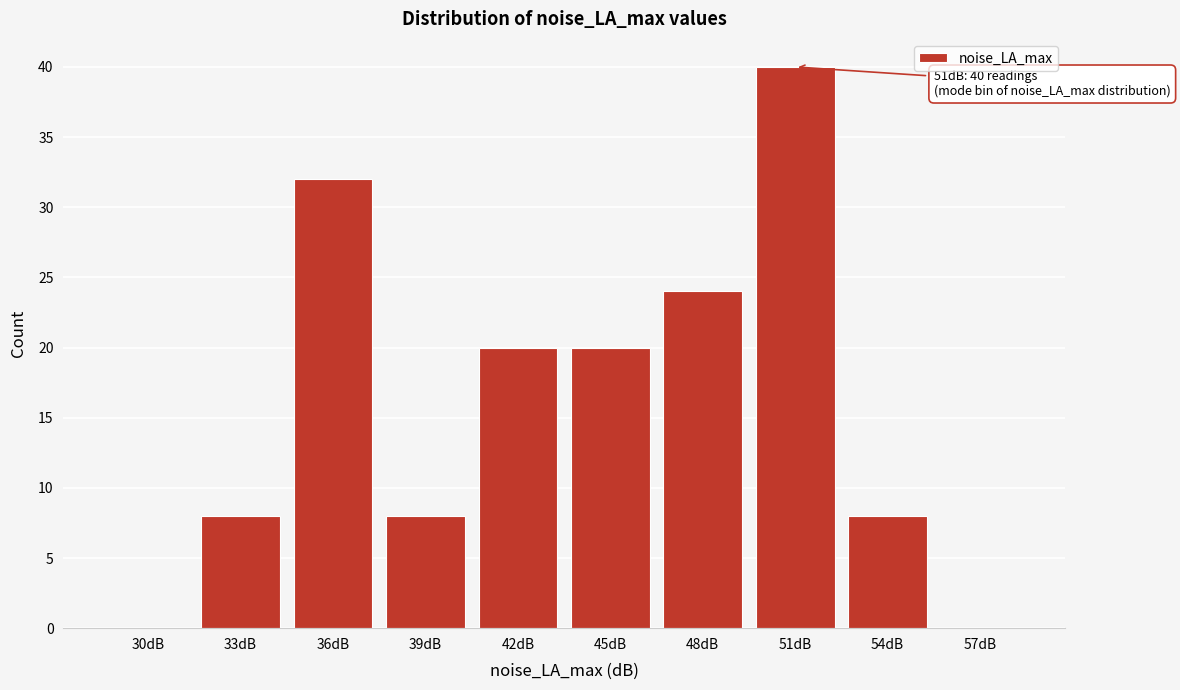

Reading left to right, list all the values displayed in this chart.

30dB=0	33dB=8	36dB=32	39dB=8	42dB=20	45dB=20	48dB=24	51dB=40	54dB=8	57dB=0